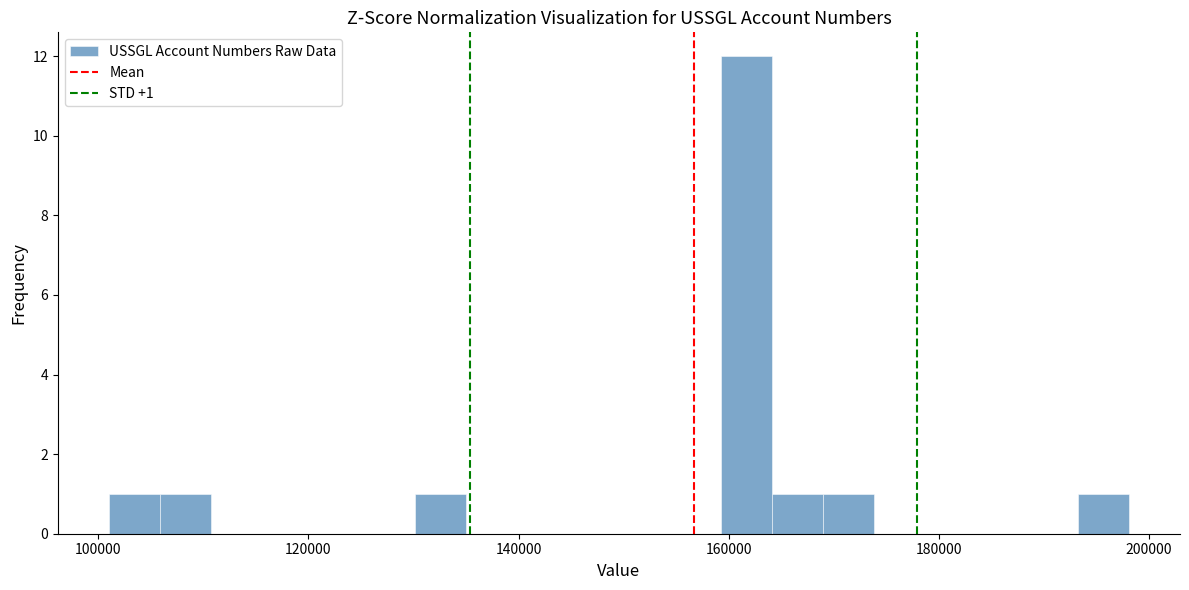

Around what value on the x-axis is the tallest bar? Give the approximate position of its centre, as read against the axis.

162000